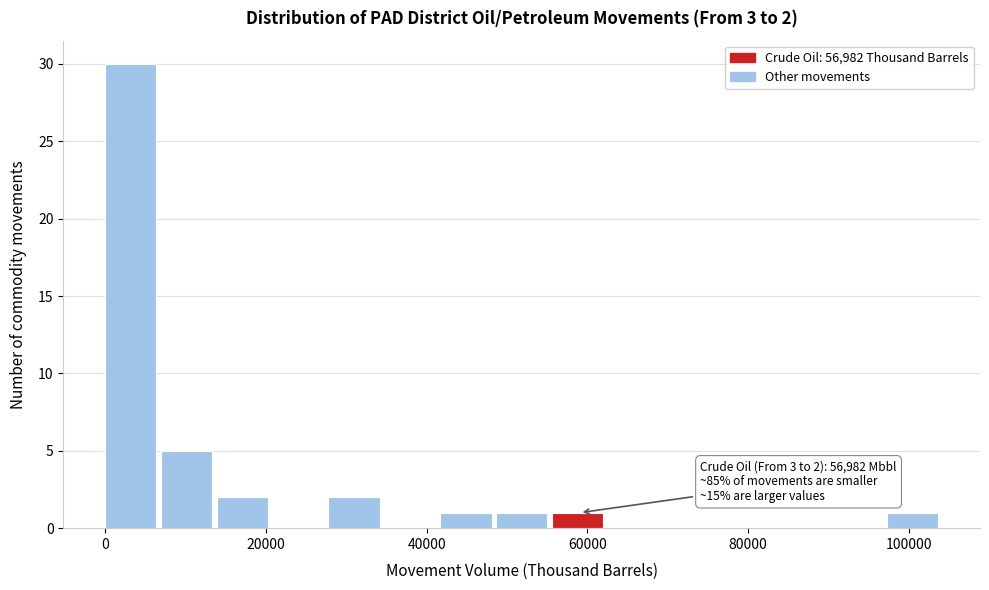

Read against the x-axis, roughly where is the centre of the tallest bar?

4000